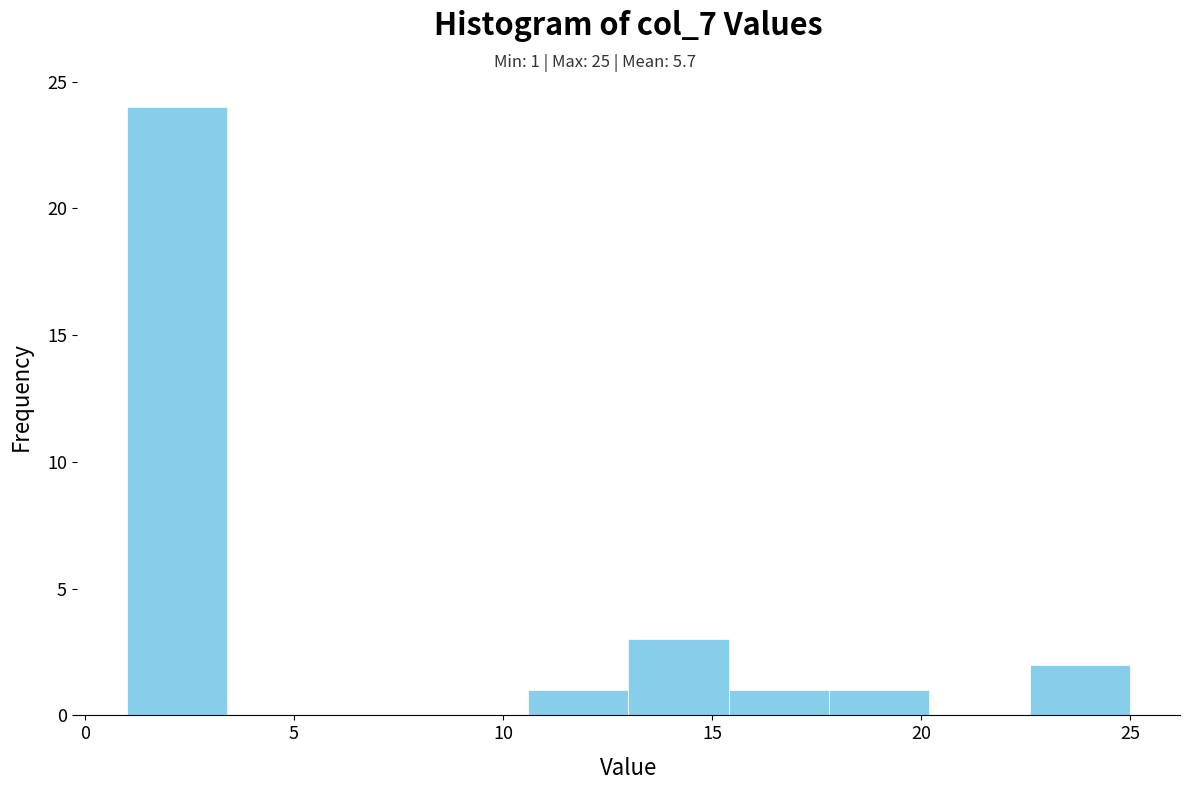

Which range on the x-axis has the tallest bar?

1.0 to 3.4